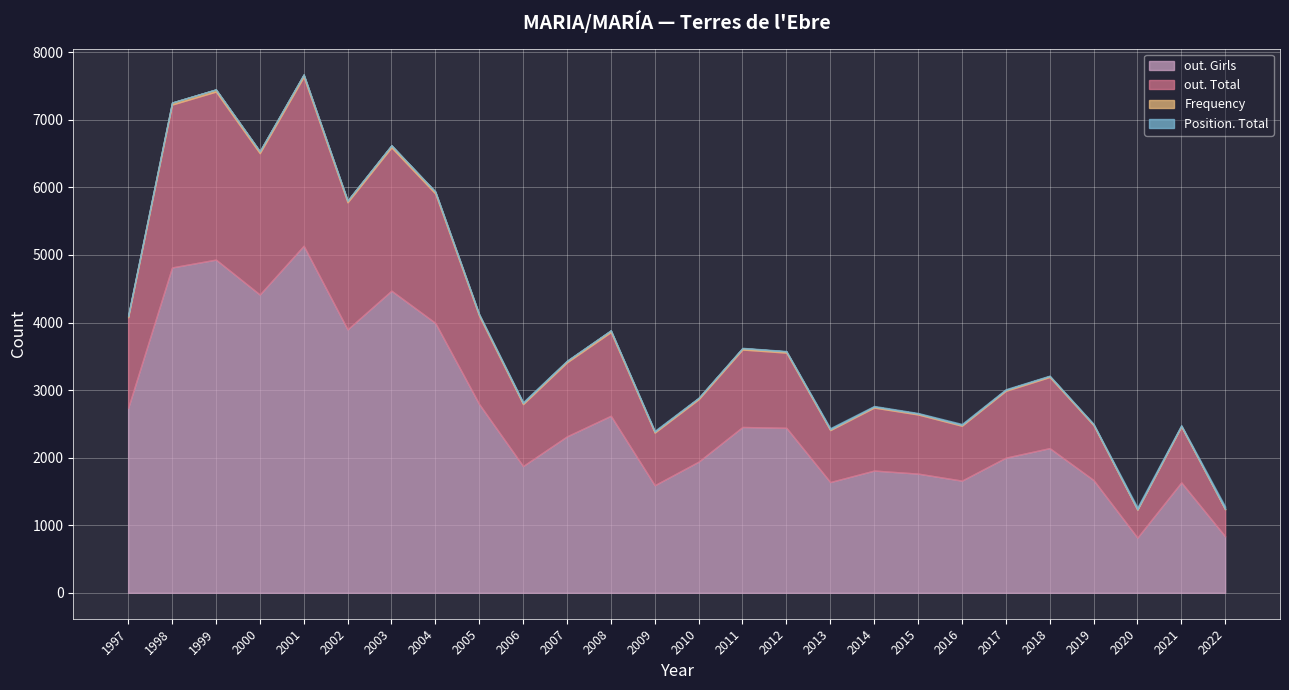

At which label does out. Girls reach its peak?

2001